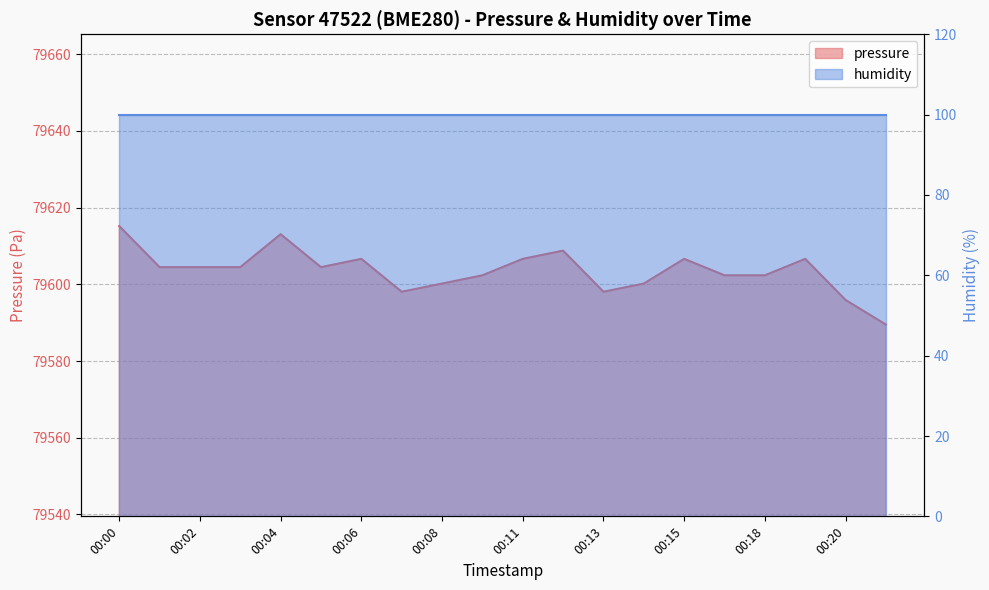

How many categories are shown in the chart?

20